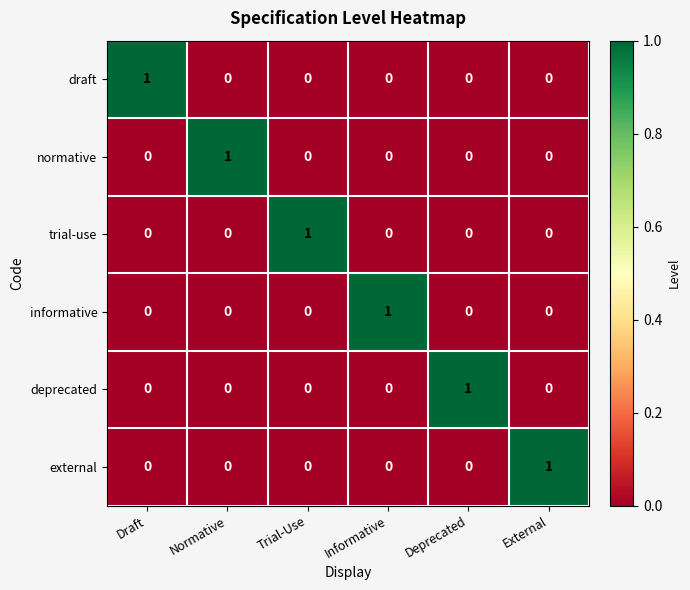

At how many categories does at least one series exceed 0?

6